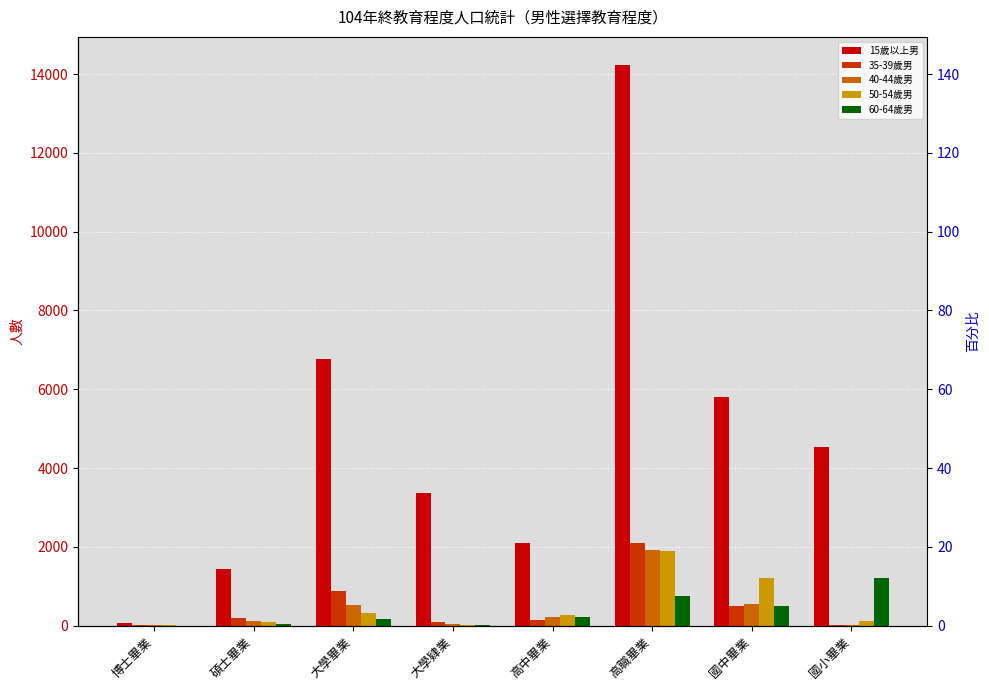

Rank the categories by 40-44歲男 value from lowest to highest.

博士畢業, 國小畢業, 大學肄業, 碩士畢業, 高中畢業, 大學畢業, 國中畢業, 高職畢業